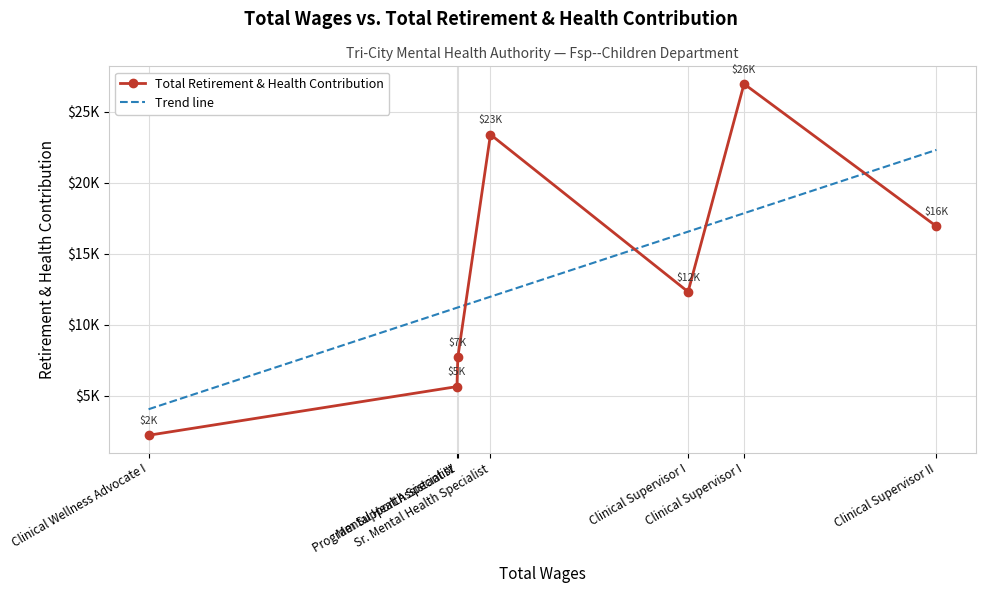

Where is the first local minimum?

2